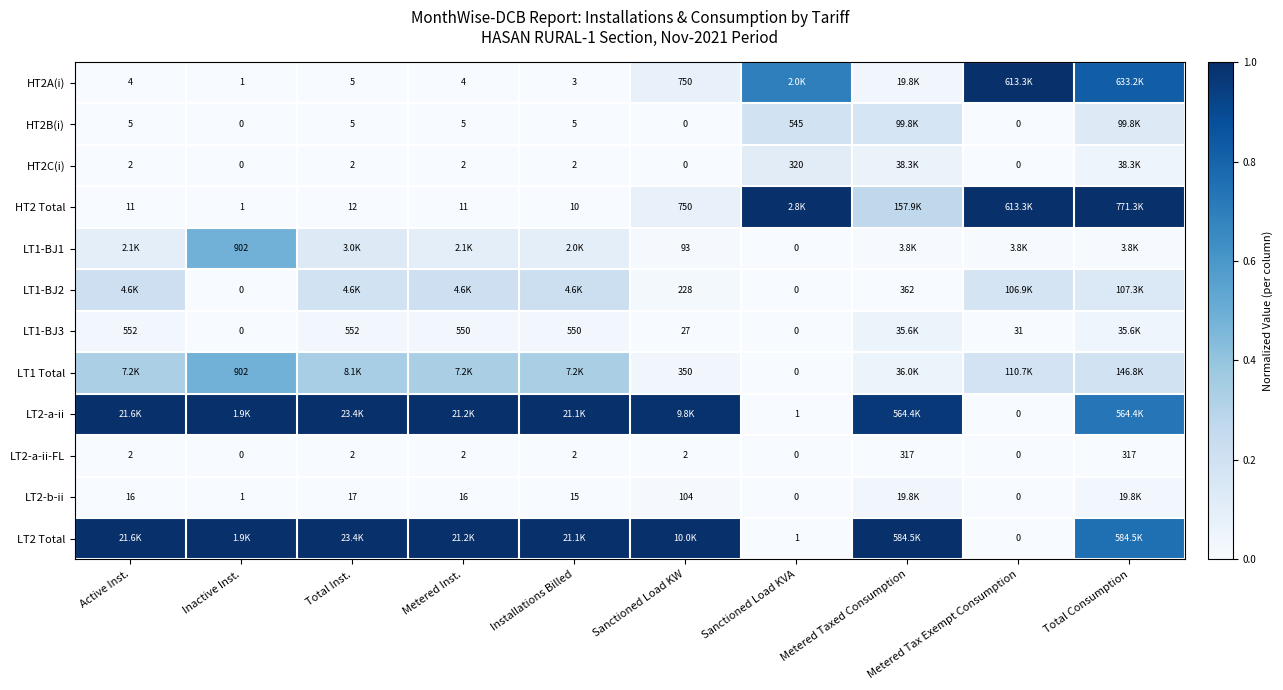

Which category has the lowest value across all series?

Inactive Inst.